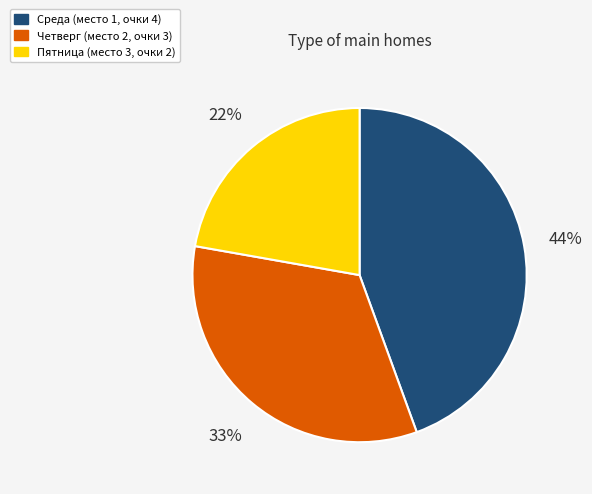

Is the sum of Четверг (место 2, очки 3) and Пятница (место 3, очки 2) greater than half?

Yes